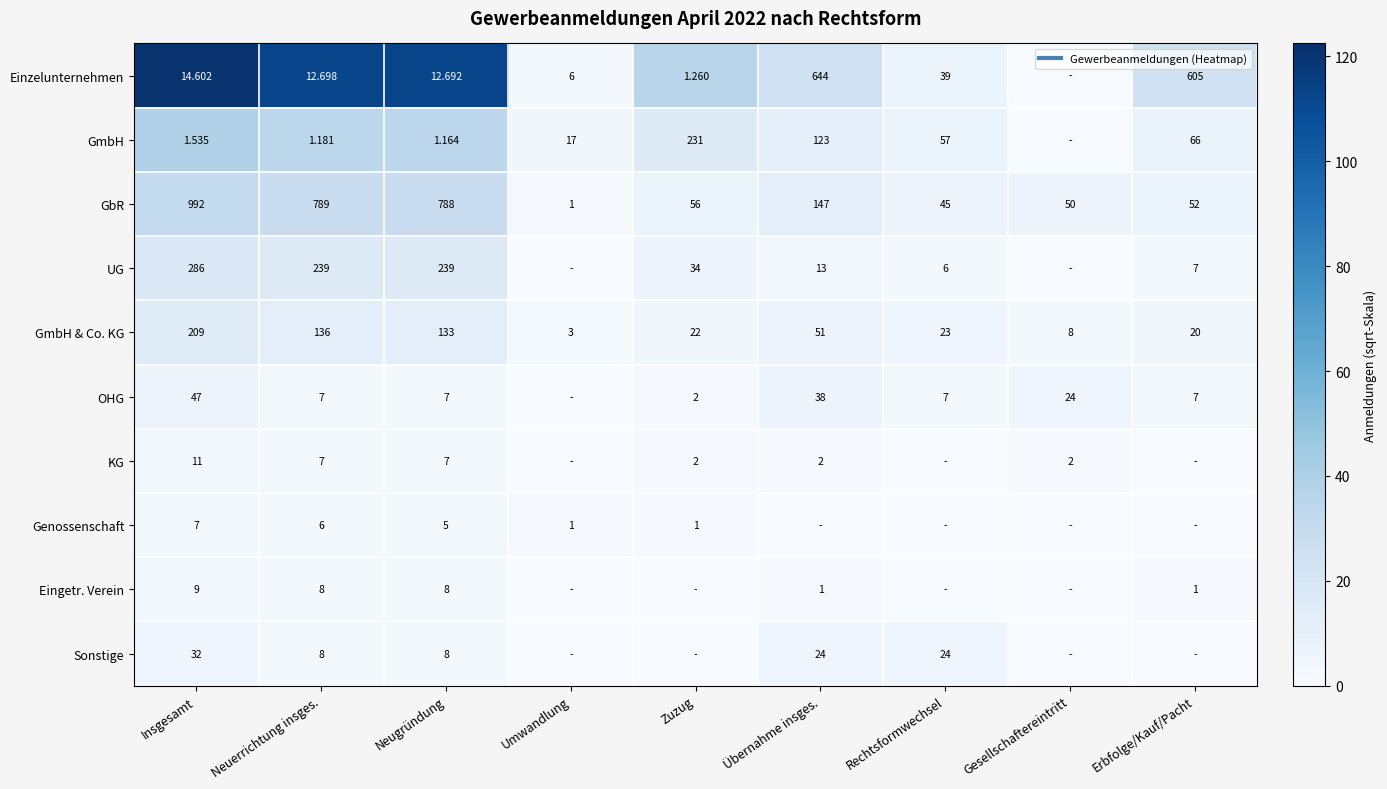

Between Neugründung and Umwandlung, which series saw the biggest shift?

Einzelunternehmen